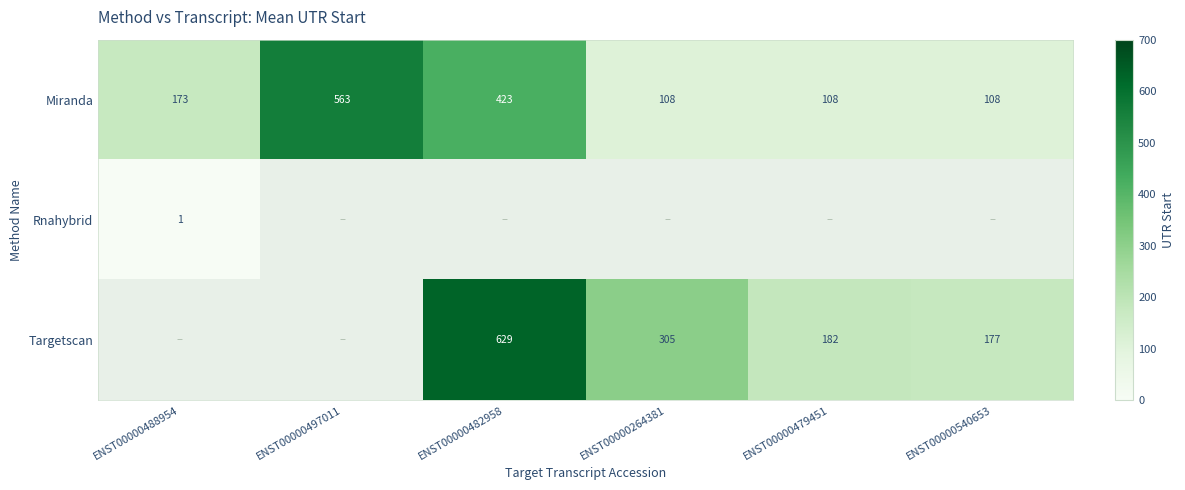

At how many categories does at least one series exceed 13?

6